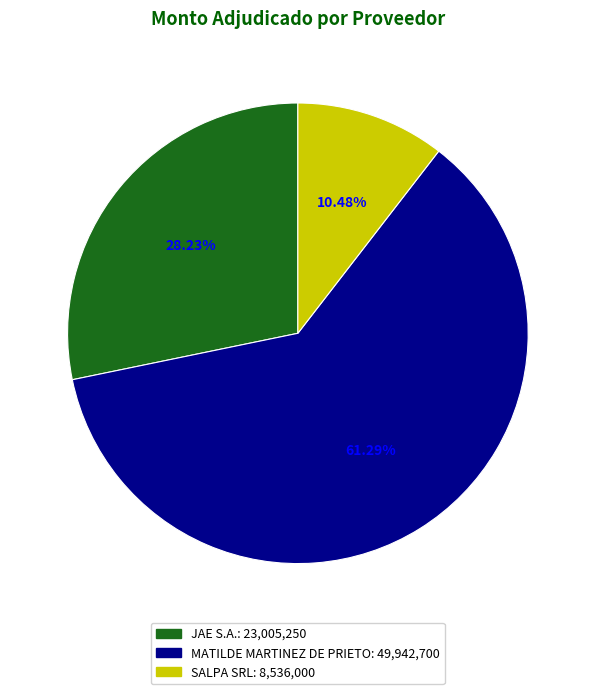

How many segments does this pie chart have?

3